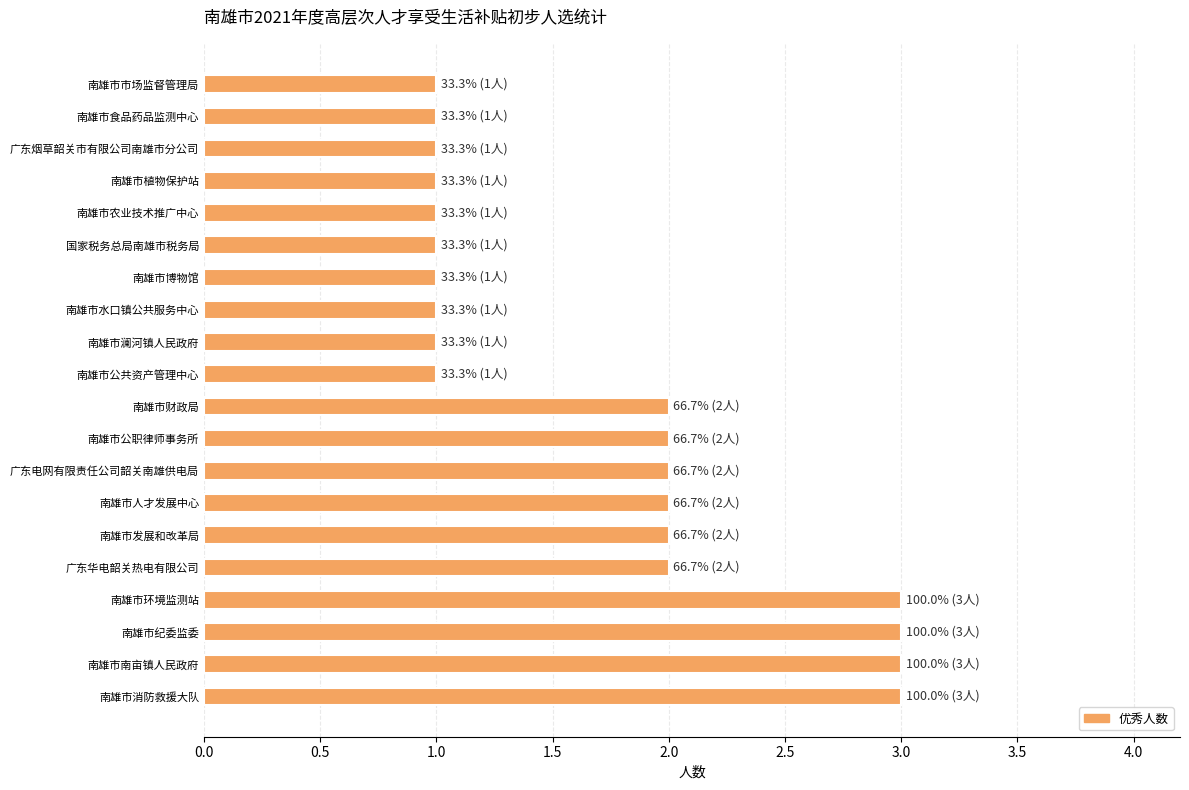

Read the value at 南雄市消防救援大队.

3